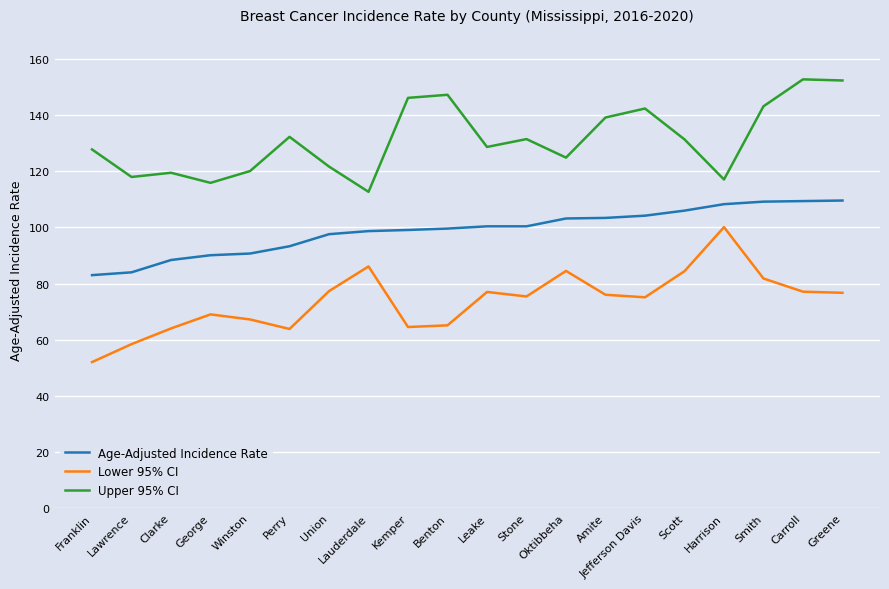

The Lower 95% CI series shows 117.0 at Oktibbeha. True or false?

False